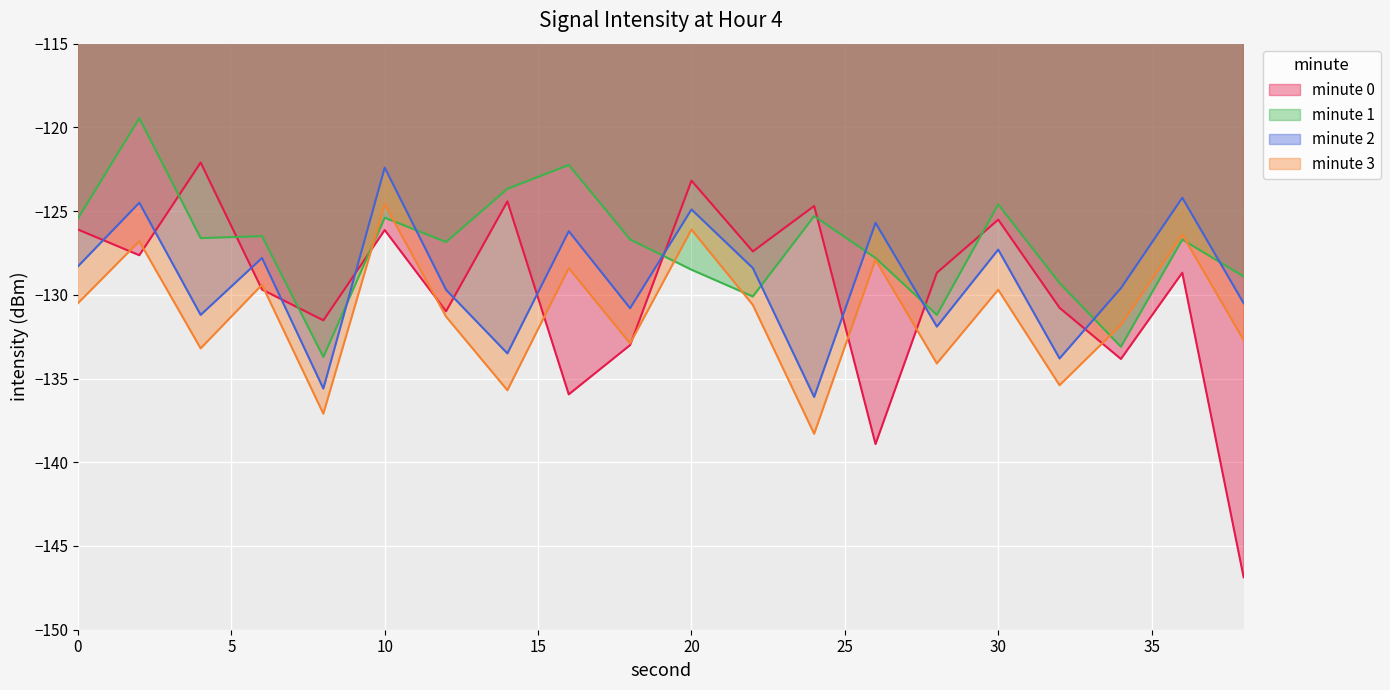

What is the difference between the maximum and minimum values in the minute 0 series?

24.8